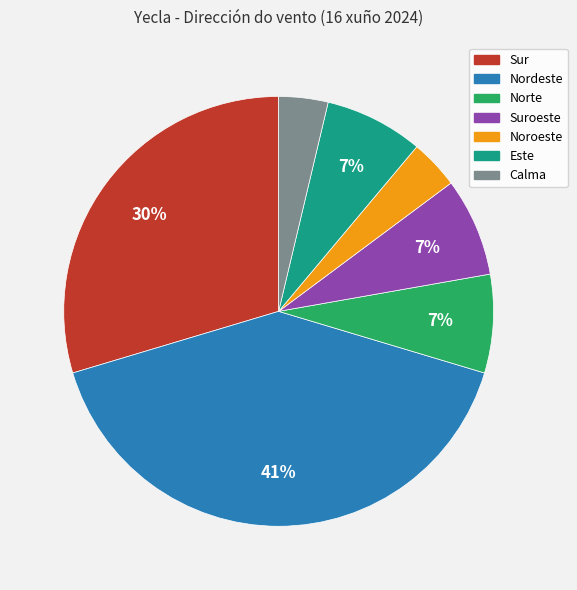

To the nearest percent, what is the average slice percentage?

14%